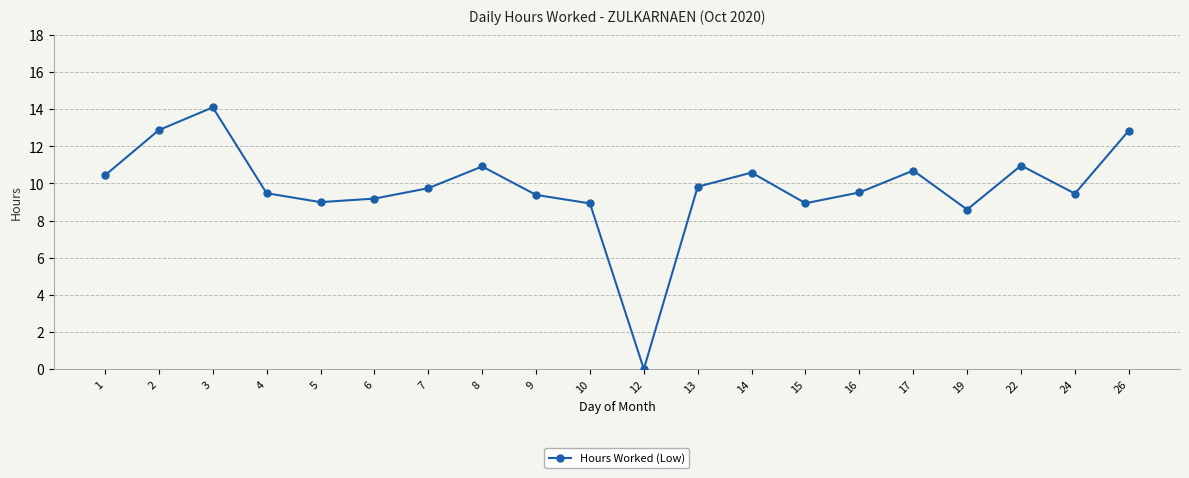

Is it true that the value at 24 is 9.4?

True